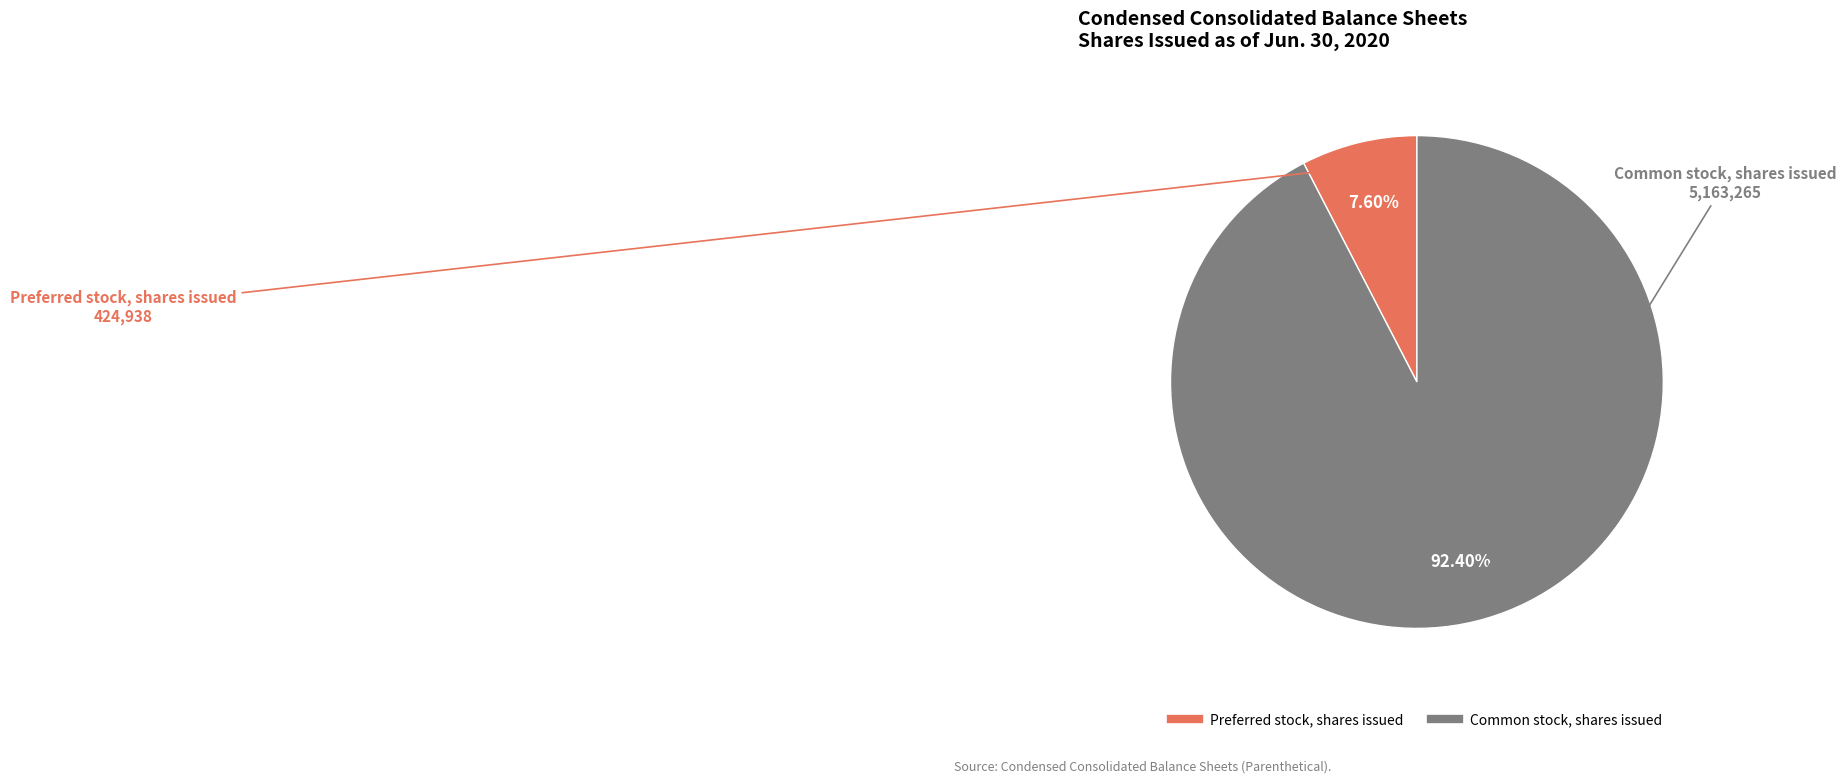

True or false: Preferred stock, shares issued accounts for 19% of the total.

False